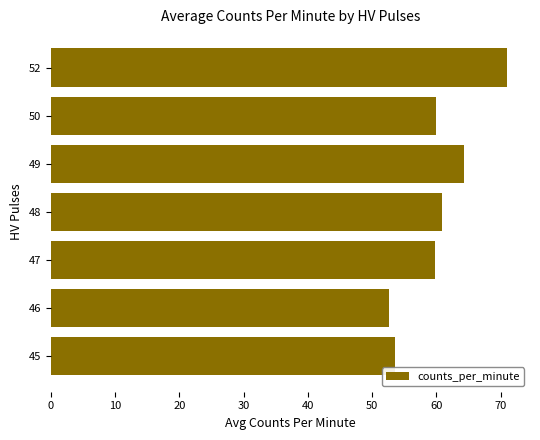

The chart shows a value of 60.0 at 50. True or false?

True